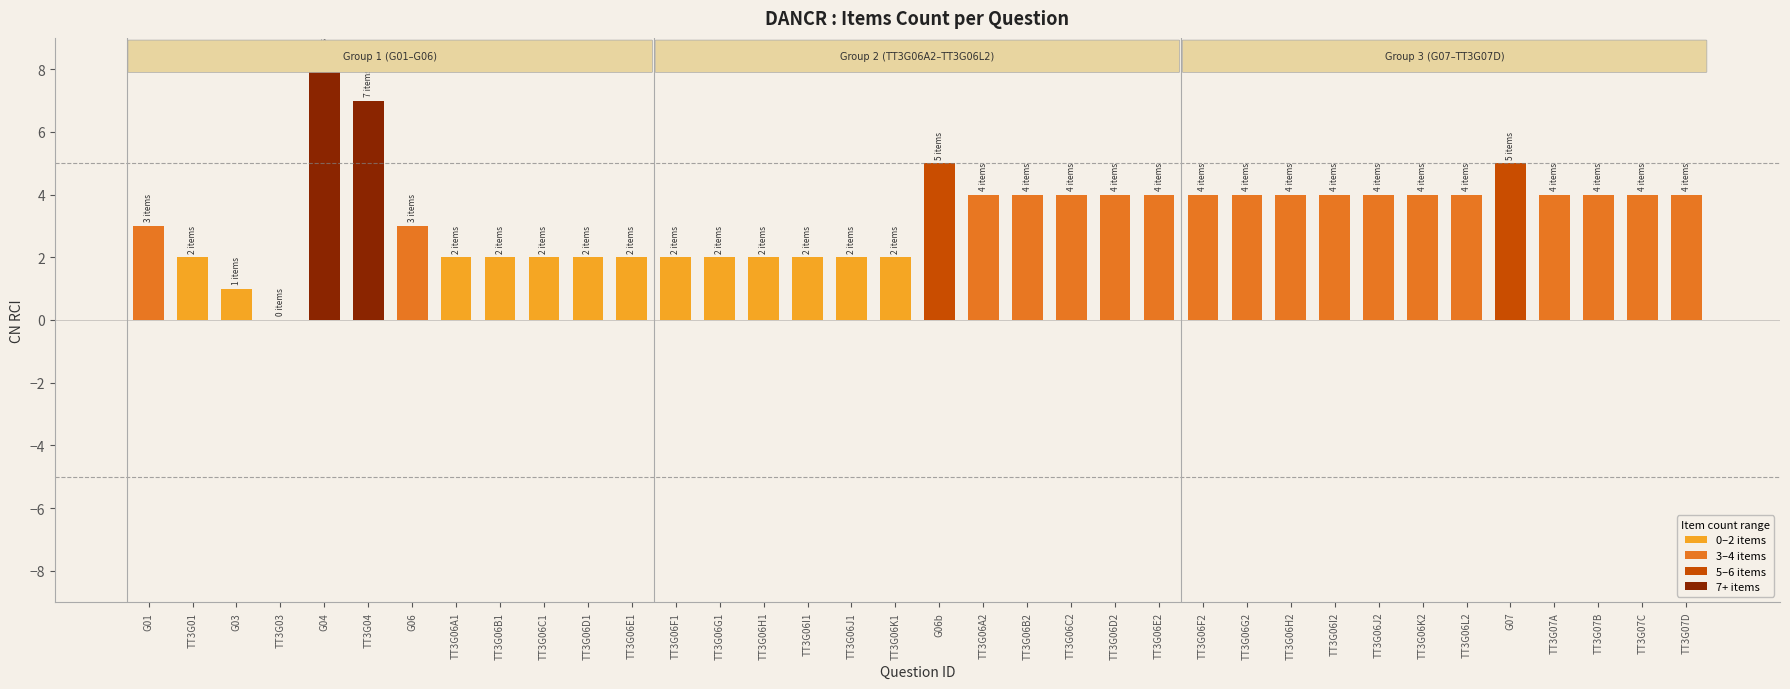

Are the bars grouped side by side (vs. stacked)?

No